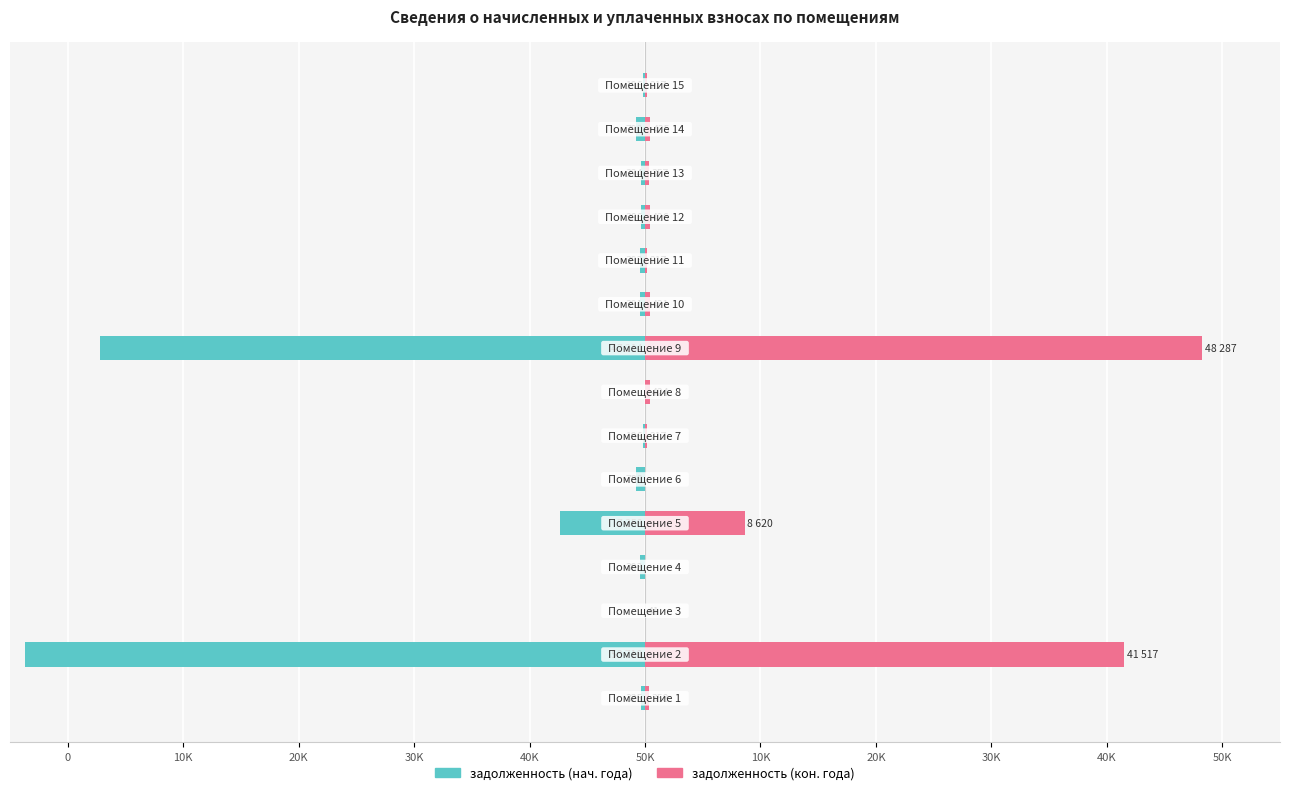

What are all the series names shown in the legend?

задолженность (нач. года), задолженность (кон. года)